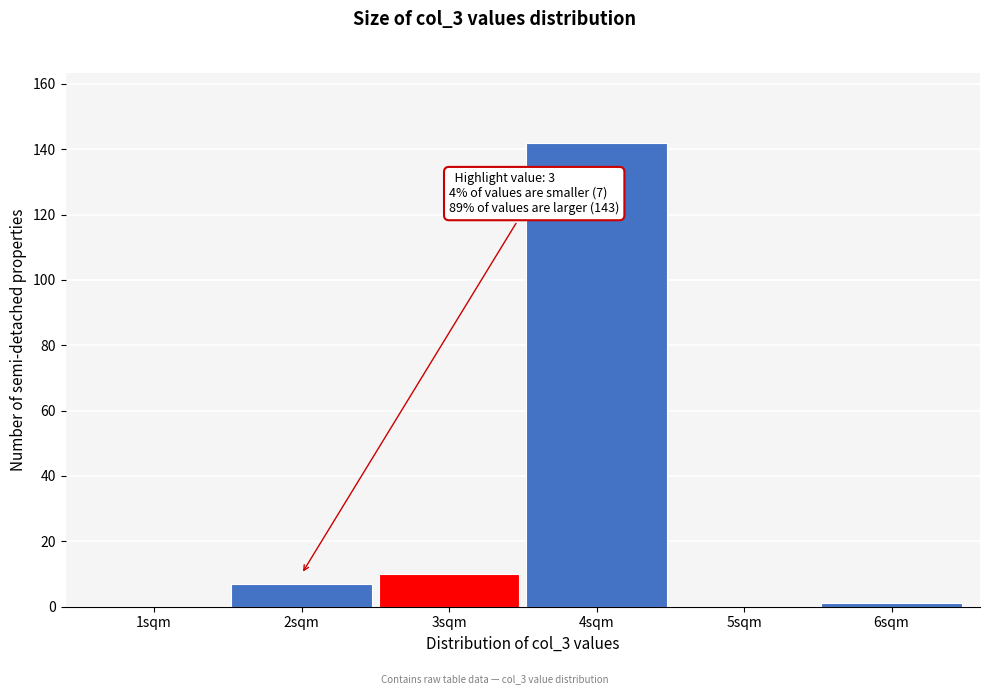

Reading right to left, what are all the values shown in this chart?

6sqm=1	5sqm=0	4sqm=142	3sqm=10	2sqm=7	1sqm=0